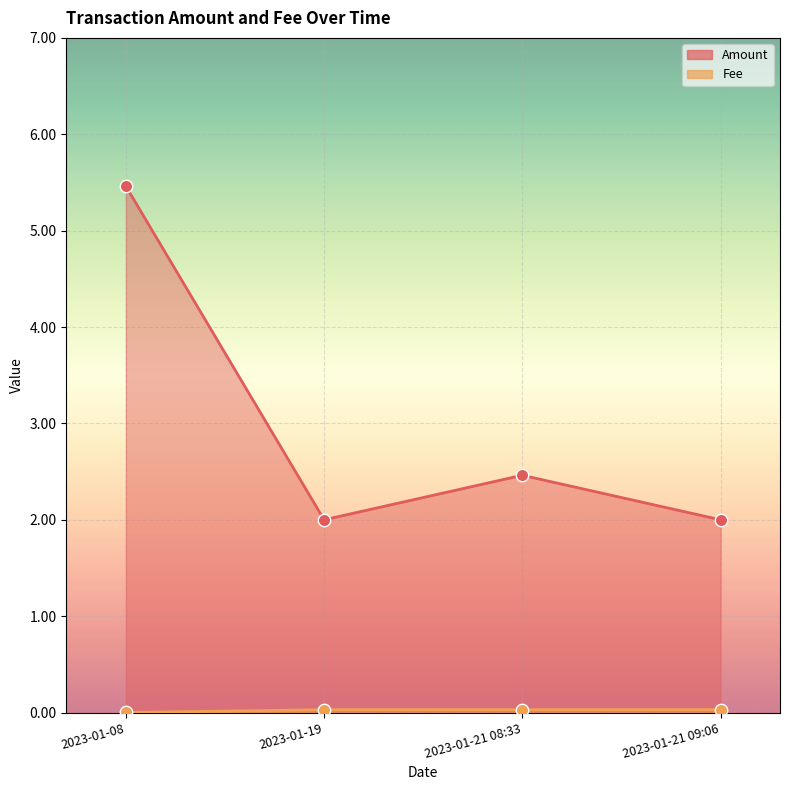

What are all the series names shown in the legend?

Amount, Fee